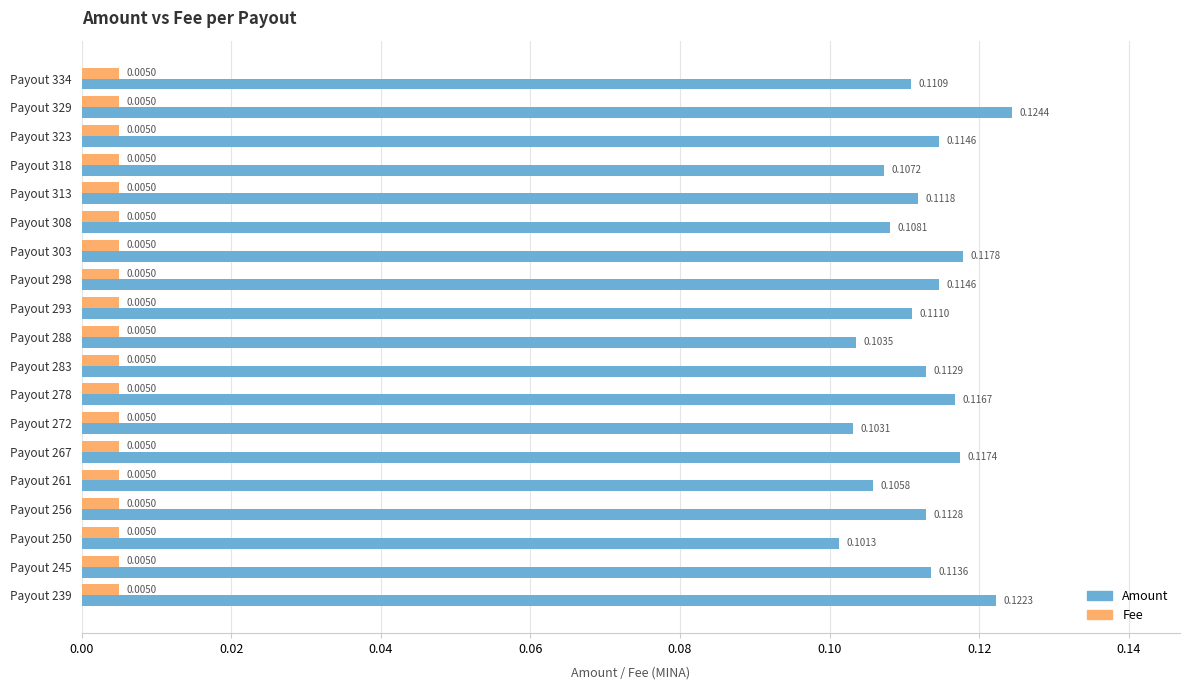

List the series in order of their peak value, lowest first.

Fee, Amount